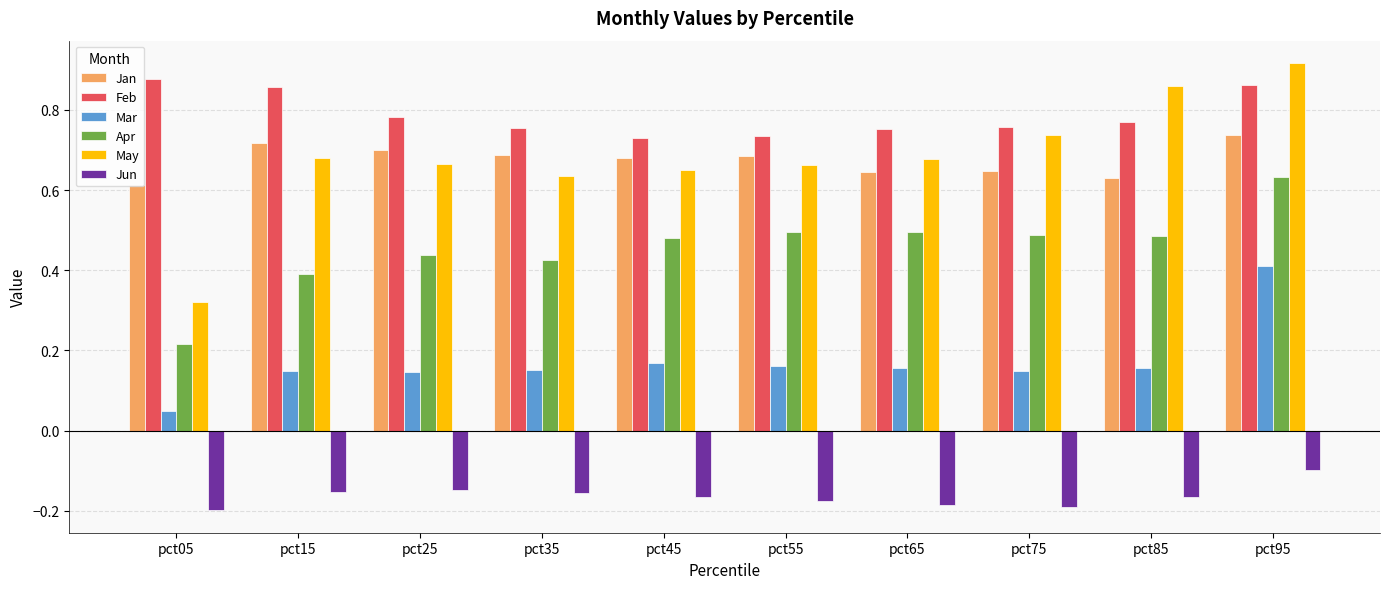

How many groups of bars are there?

10